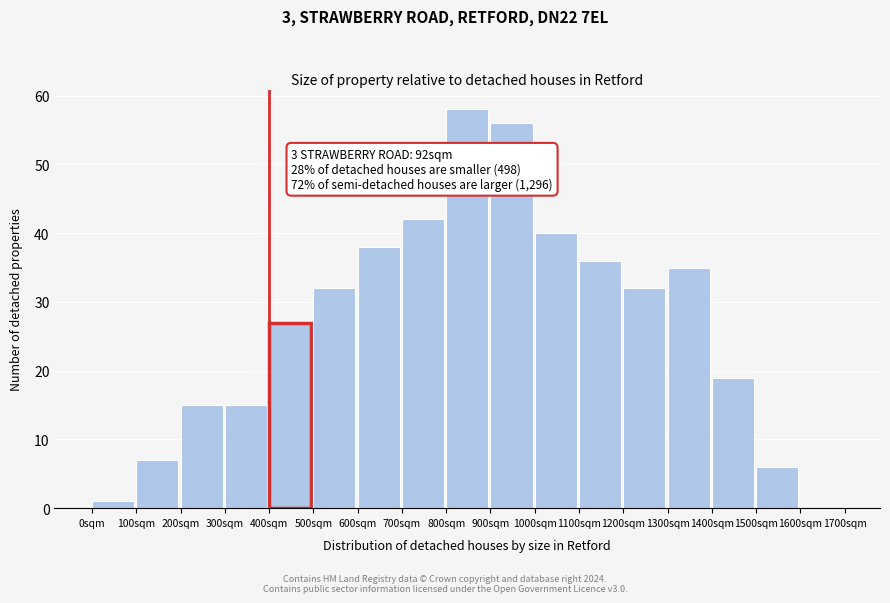

Reading left to right, list all the values displayed in this chart.

0sqm=1	100sqm=7	200sqm=15	300sqm=15	400sqm=27	500sqm=32	600sqm=38	700sqm=42	800sqm=58	900sqm=56	1000sqm=40	1100sqm=36	1200sqm=32	1300sqm=35	1400sqm=19	1500sqm=6	1600sqm=0